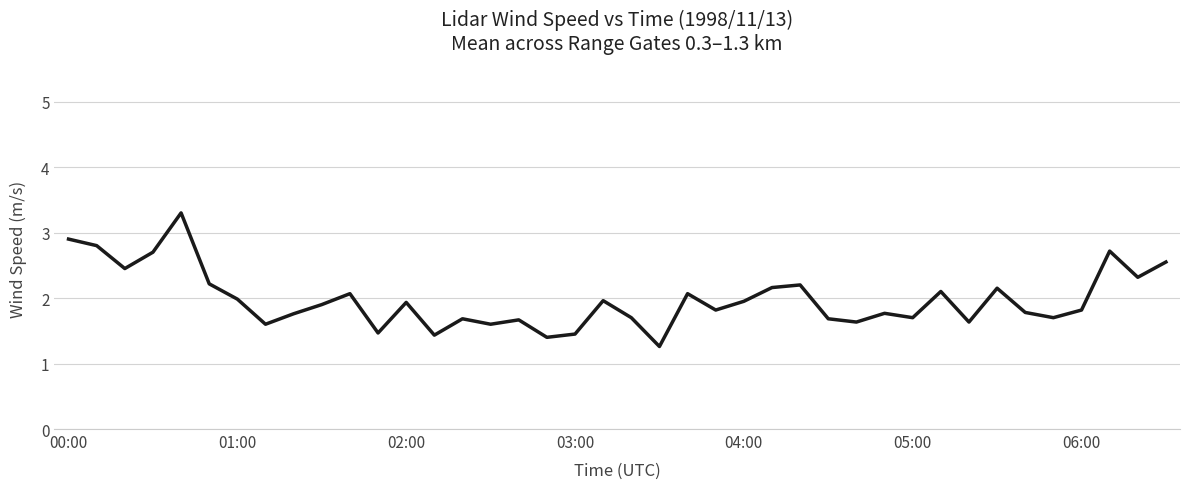

How many lines are shown in the chart?

1